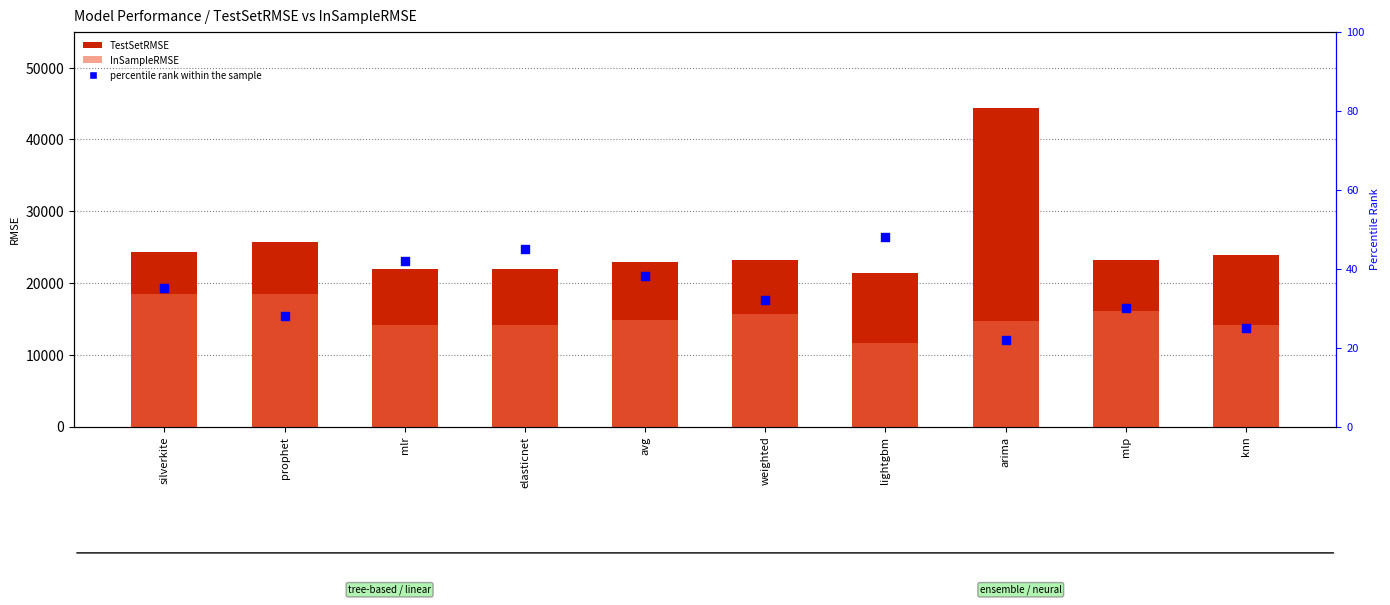

Which series has the largest Y range (max minus min)?

TestSetRMSE